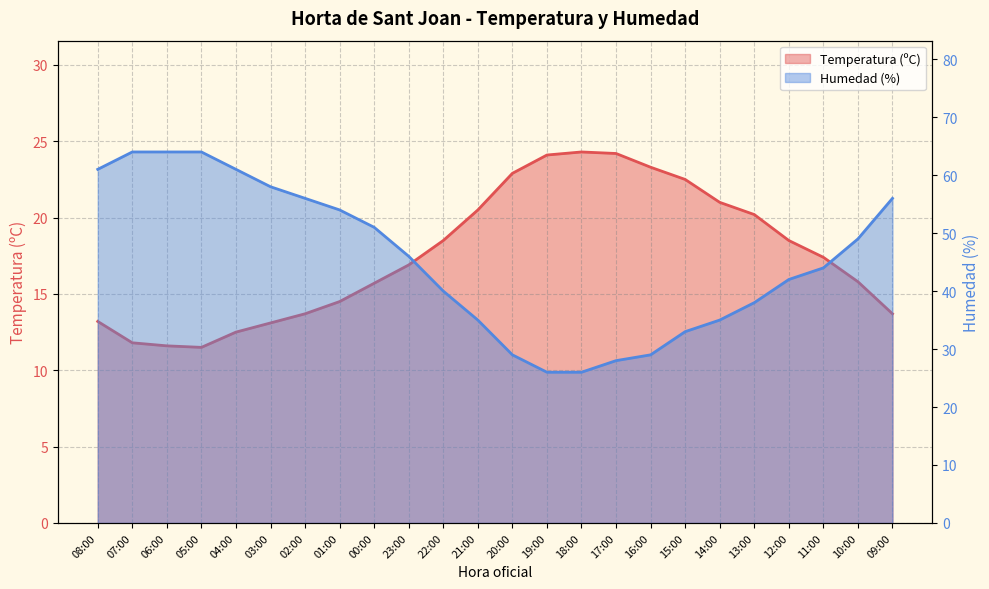

Reading left to right, list all the values displayed in this chart.

Temperatura (ºC): 08:00=13.2	07:00=11.8	06:00=11.6	05:00=11.5	04:00=12.5	03:00=13.1	02:00=13.7	01:00=14.5	00:00=15.7	23:00=16.9	22:00=18.5	21:00=20.5	20:00=22.9	19:00=24.1	18:00=24.3	17:00=24.2	16:00=23.3	15:00=22.5	14:00=21.0	13:00=20.2	12:00=18.5	11:00=17.4	10:00=15.8	09:00=13.7
Humedad (%): 08:00=61.0	07:00=64.0	06:00=64.0	05:00=64.0	04:00=61.0	03:00=58.0	02:00=56.0	01:00=54.0	00:00=51.0	23:00=46.0	22:00=40.0	21:00=35.0	20:00=29.0	19:00=26.0	18:00=26.0	17:00=28.0	16:00=29.0	15:00=33.0	14:00=35.0	13:00=38.0	12:00=42.0	11:00=44.0	10:00=49.0	09:00=56.0